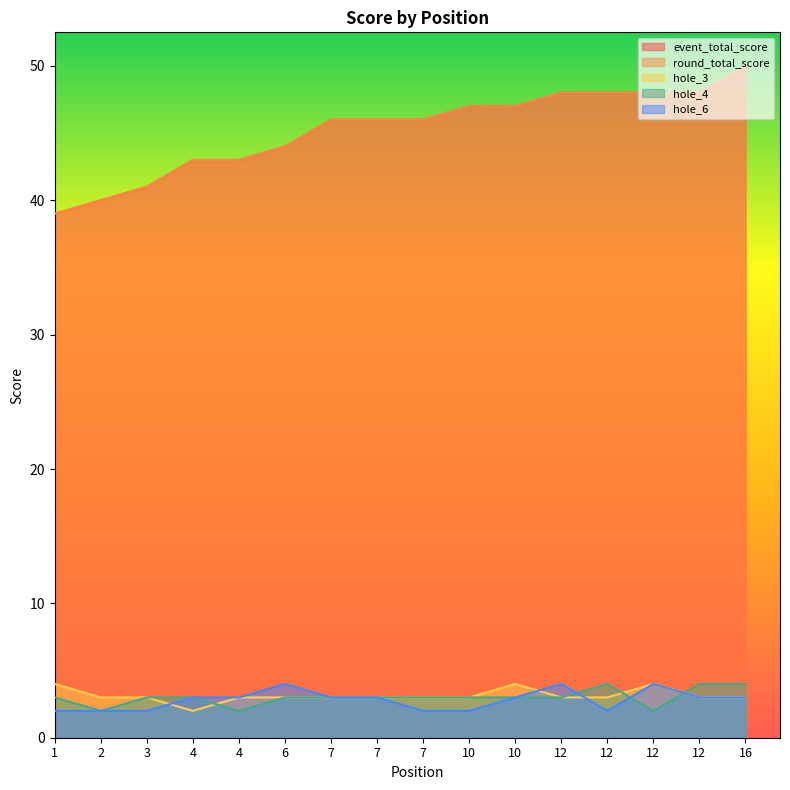

How many data points in hole_4 are less than 3?

3